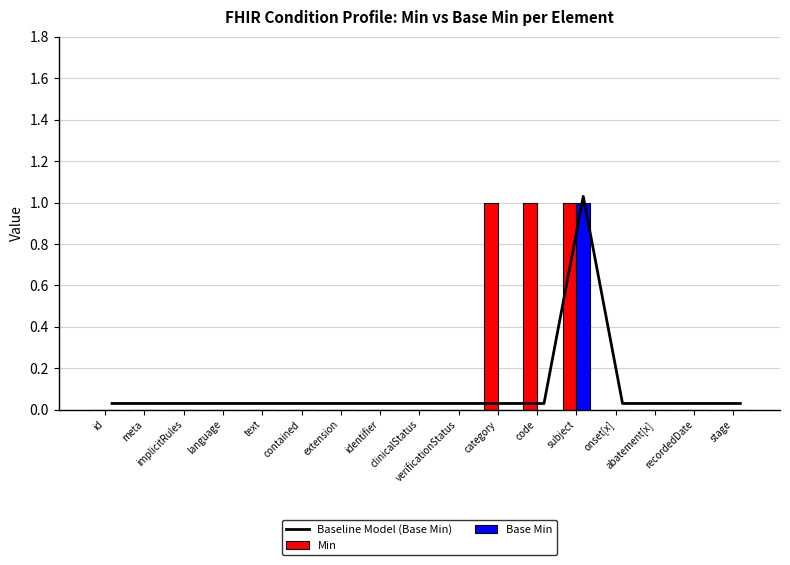

Is it true that Baseline Model (Base Min) equals 0.0 at implicitRules?

True